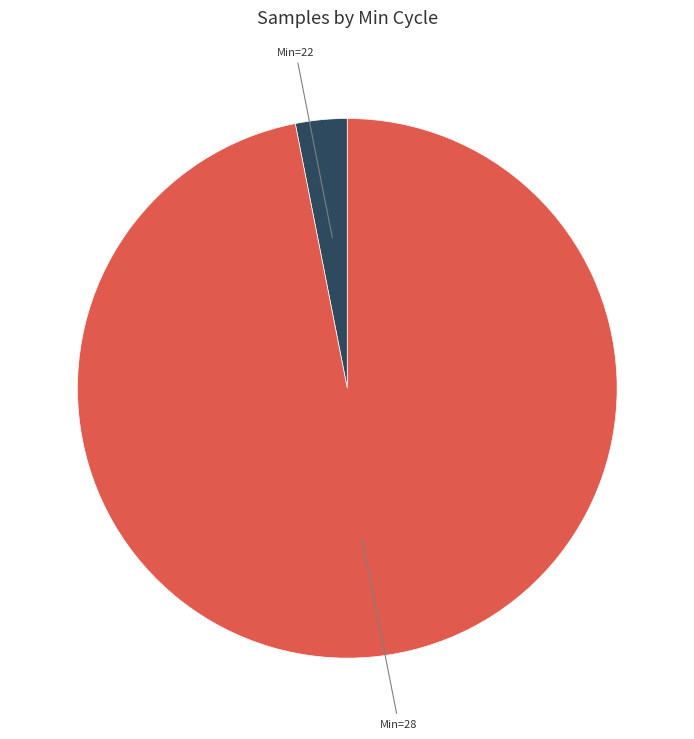

Is there a majority slice in this chart?

Yes